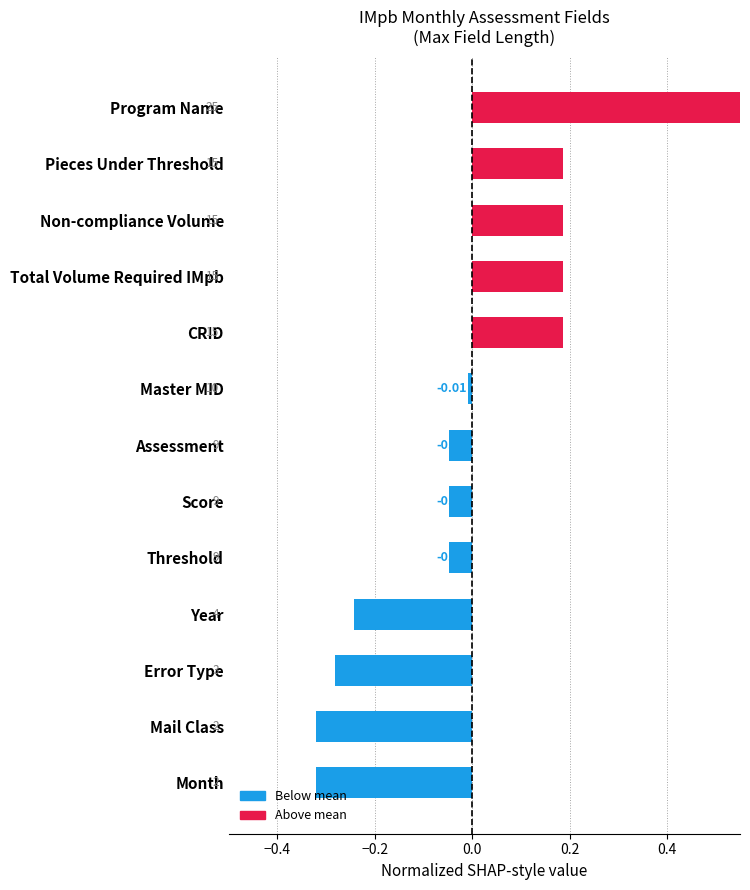

Count the number of categories in the chart.

13